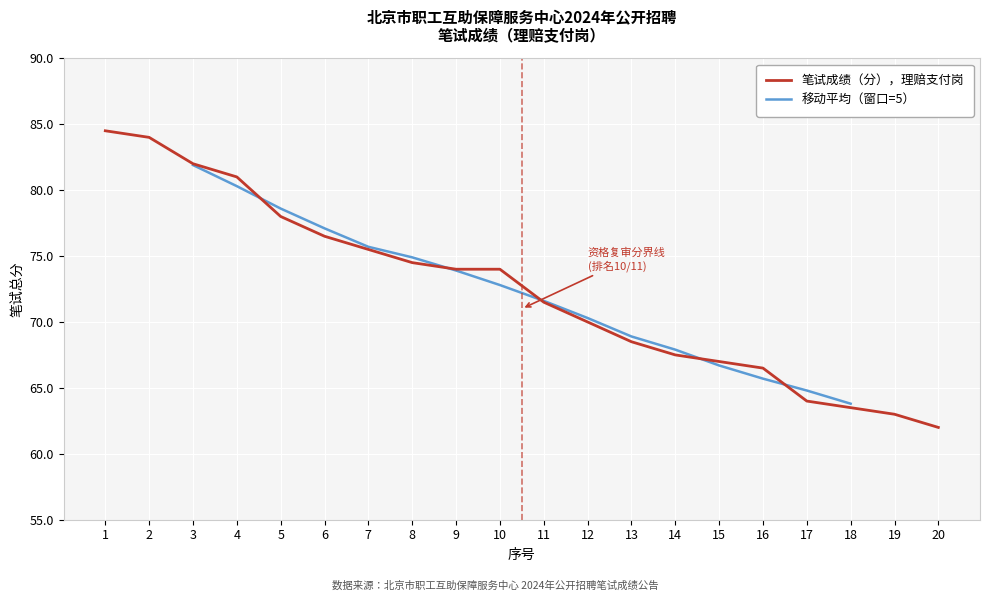

What is the value of the 5th point from the left?

78.0